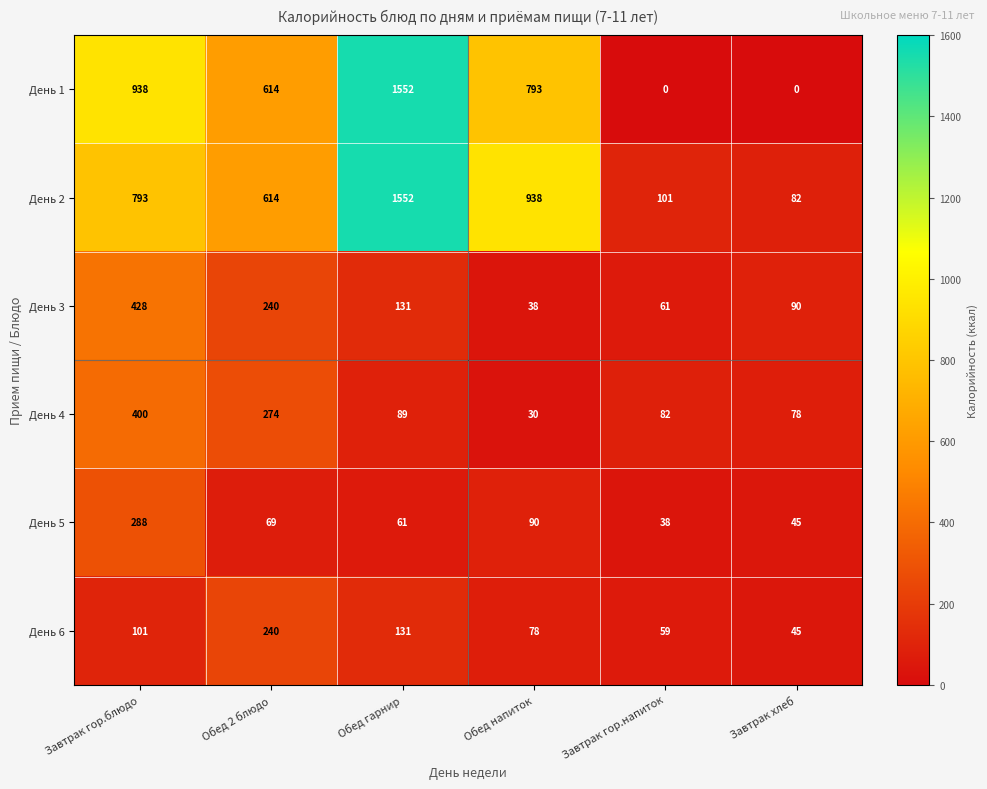

What is the difference between the second highest and minimum values in the День 3 series?

202